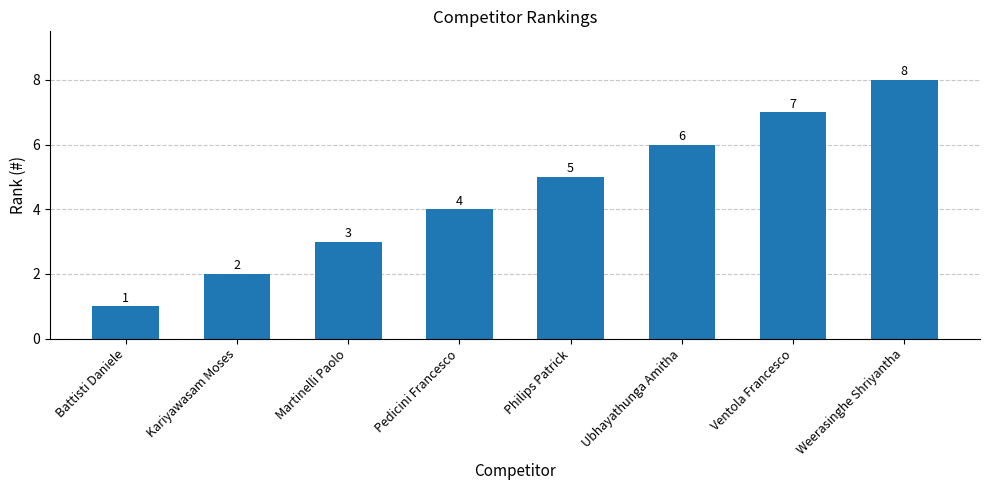

What is the label of the 8th bar from the right?

Battisti Daniele